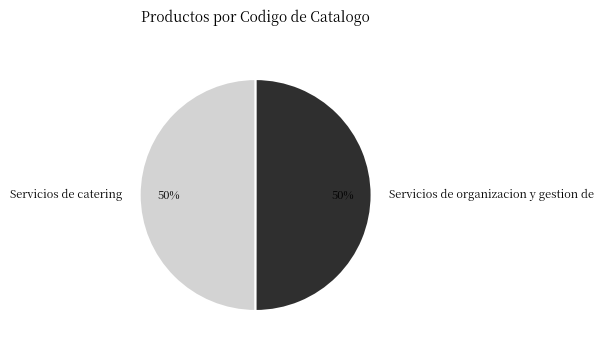

Do Servicios de organizacion y gestion de and Servicios de catering together represent more than half of the pie?

Yes